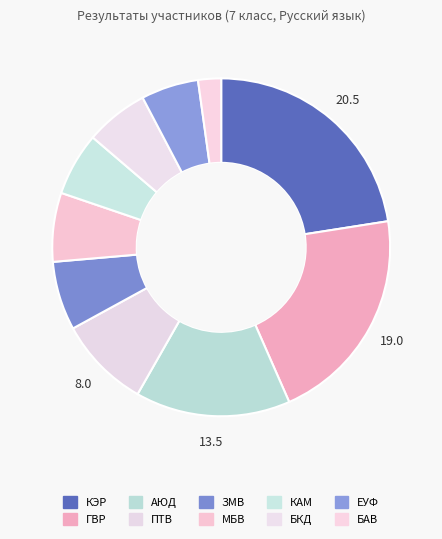

How many slices are in this pie chart?

10